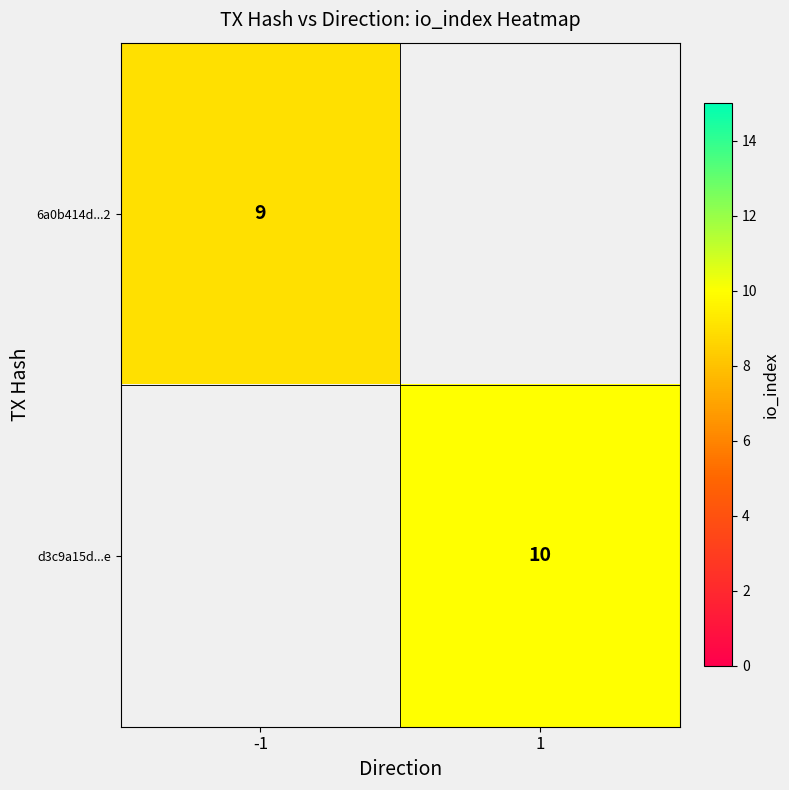

At how many categories does at least one series exceed 9?

1